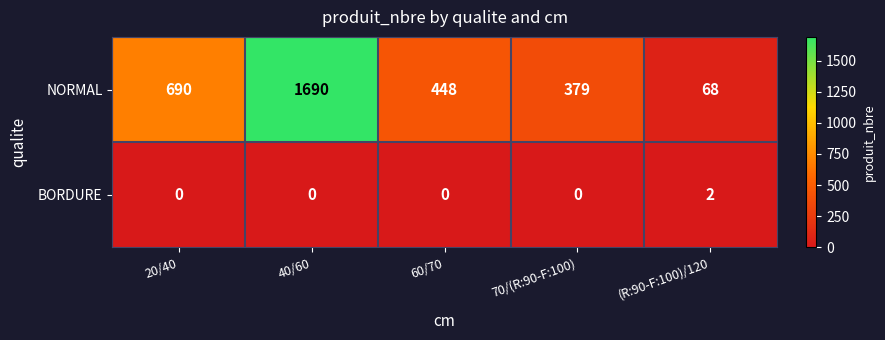

What is the greatest value displayed?

1690